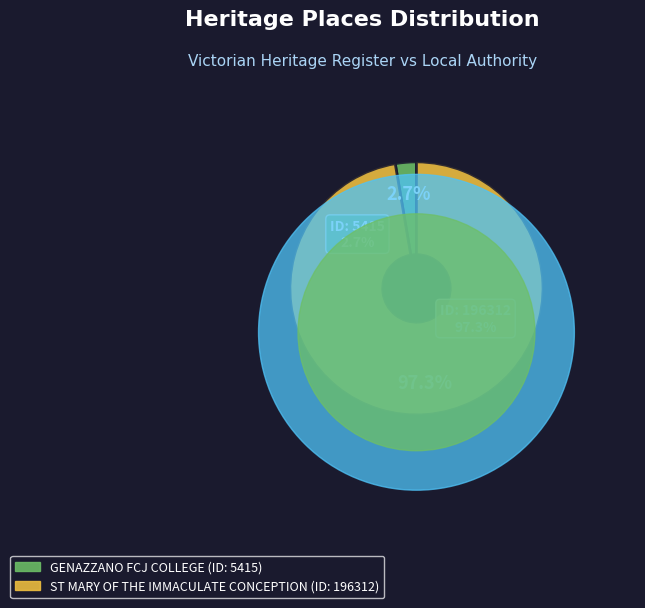

Is it true that ST MARY OF THE IMMACULATE CONCEPTION is 86% of the pie?

False